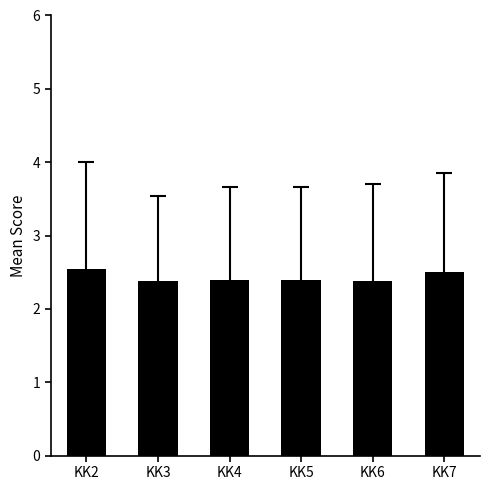

The chart shows a value of 3.8 at KK3. True or false?

False